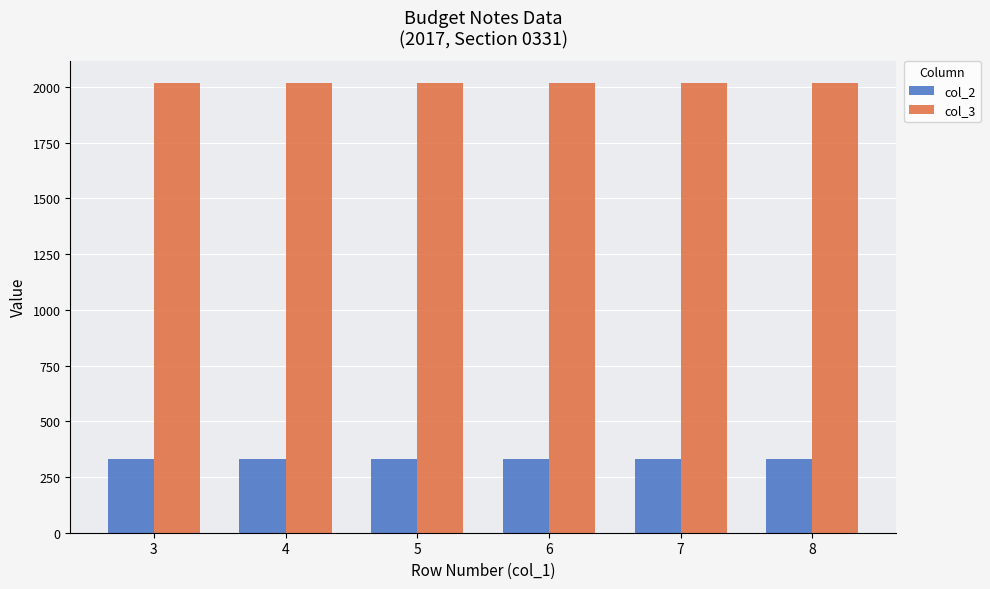

List the series in order of their overall mean, lowest first.

col_2, col_3